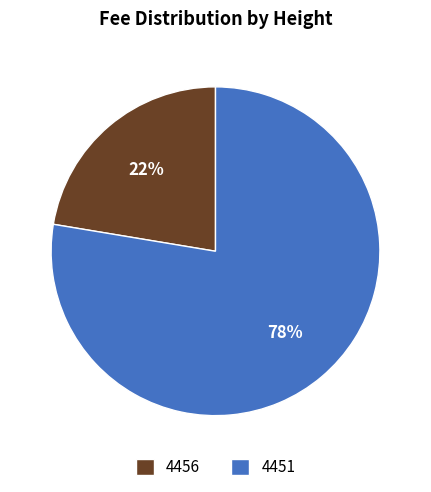

What percentage is the 4451 slice, to the nearest percent?

78%